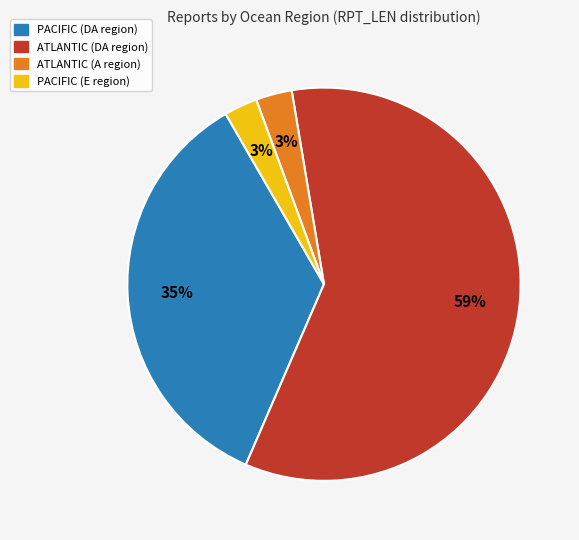

Does any single category account for the majority?

Yes